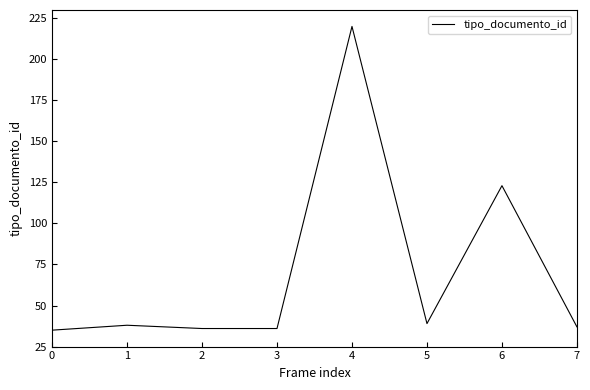

The chart shows a value of 7 at 0. True or false?

False